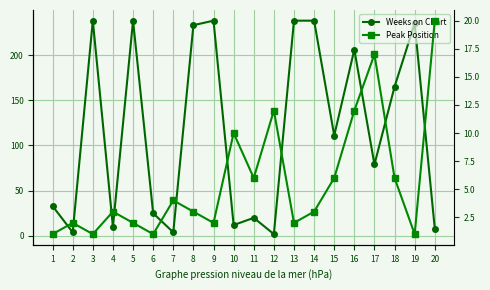

What are all the series names shown in the legend?

Weeks on Chart, Peak Position